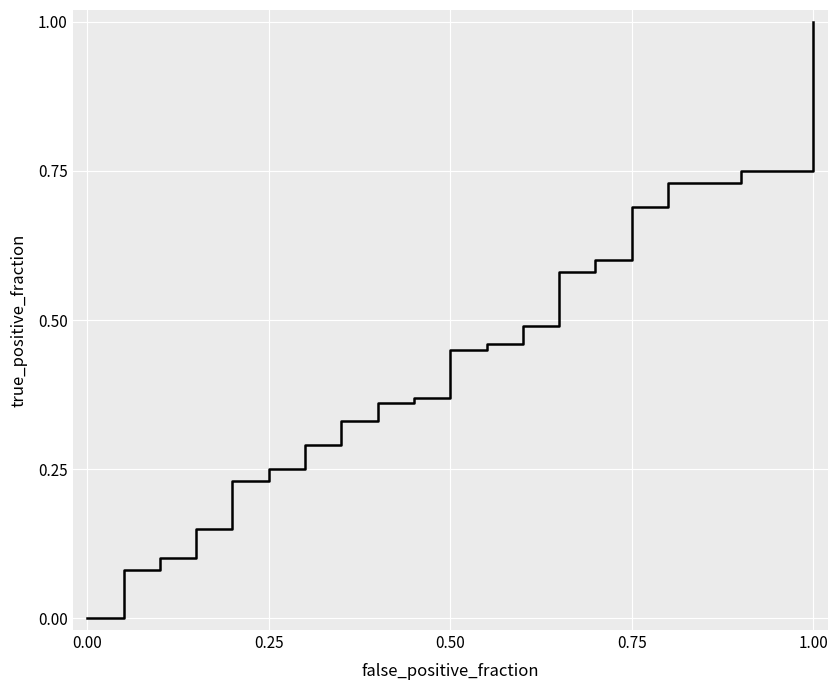

True or false: there are more than 0 points higher than both neighbors.

False